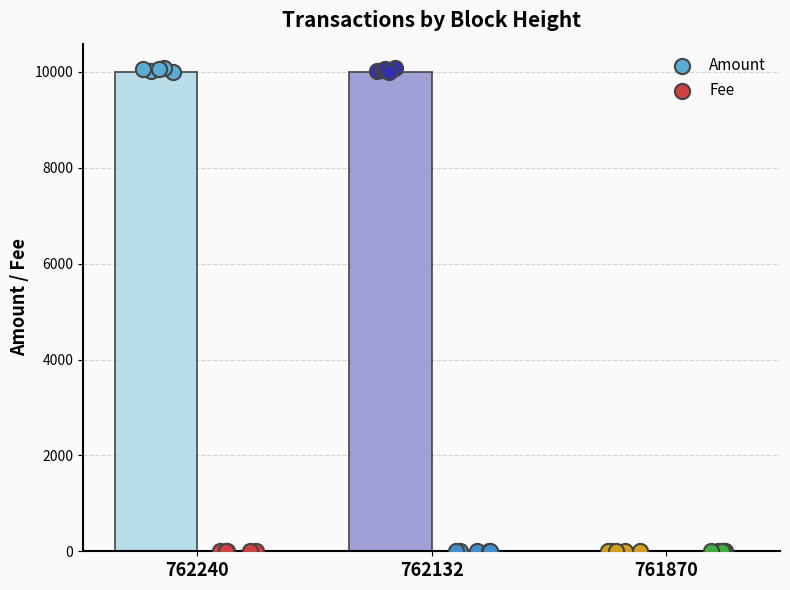

What is the total value across all series at 761870?

0.1